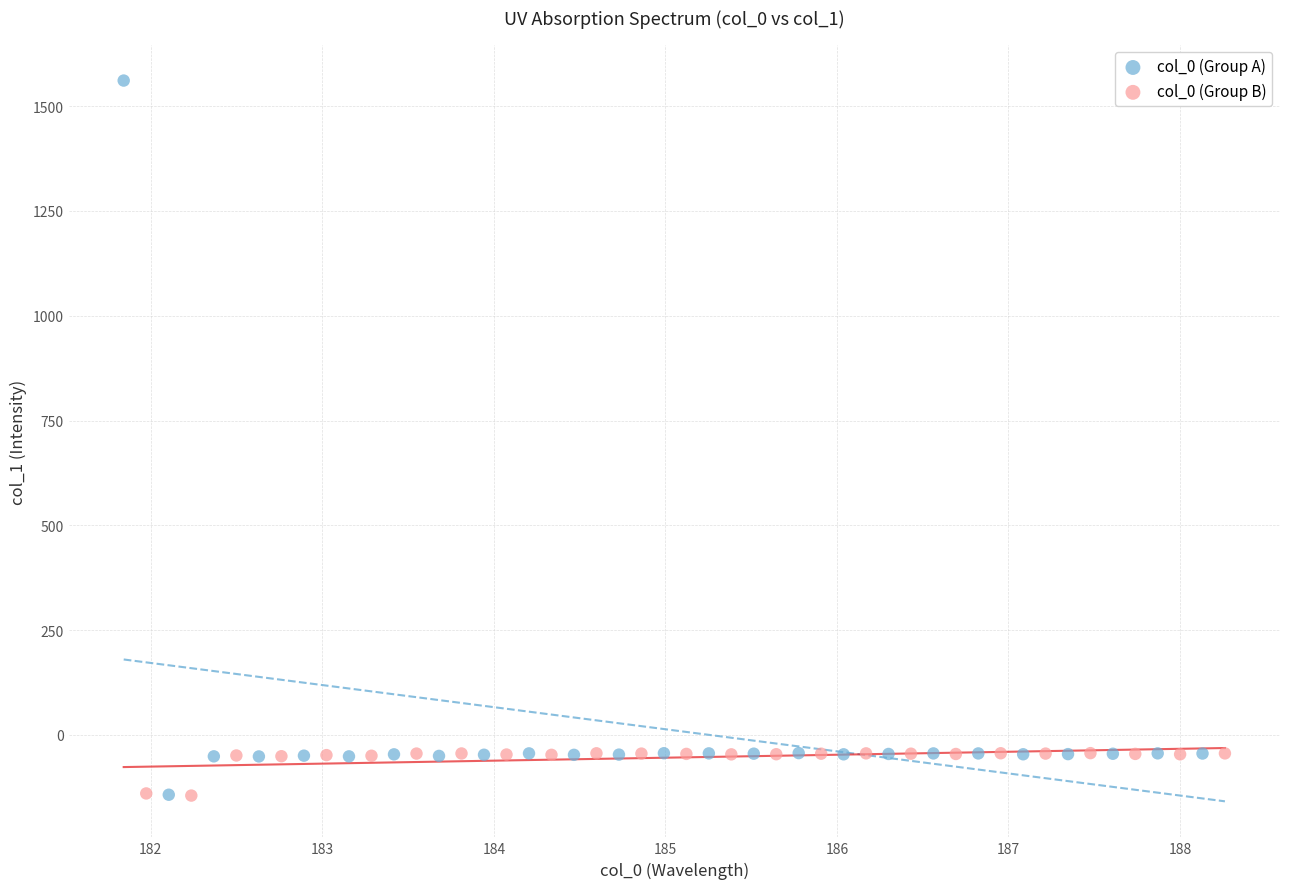

Which series reaches the maximum Y coordinate?

col_0 (Group A)